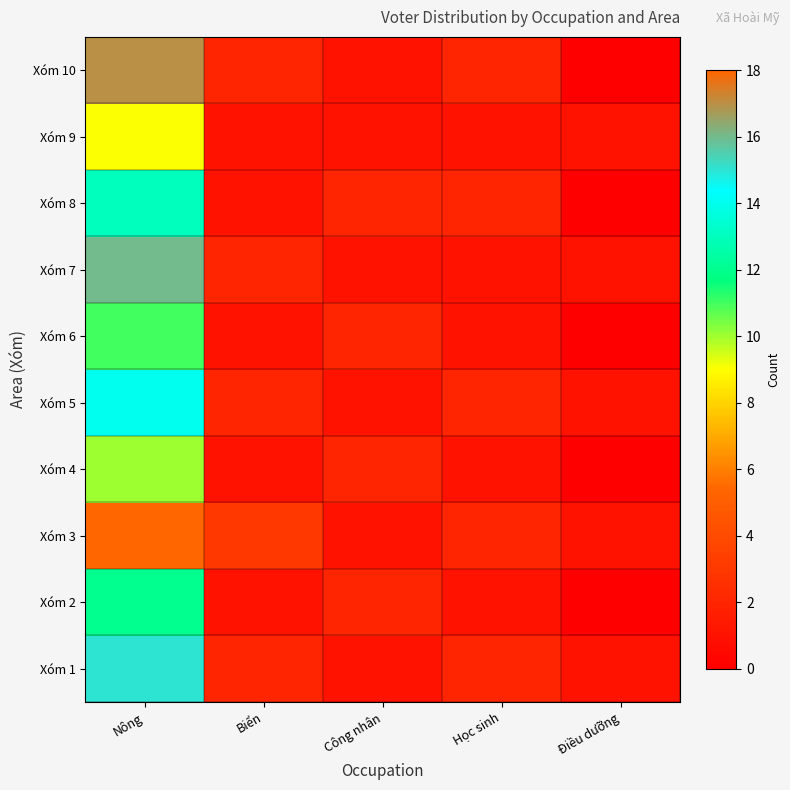

At how many categories does at least one series exceed 8?

1